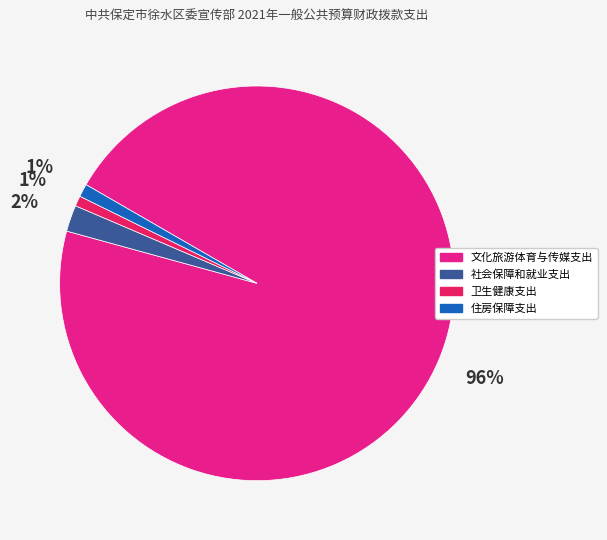

Is the sum of 文化旅游体育与传媒支出 and 卫生健康支出 greater than half?

Yes